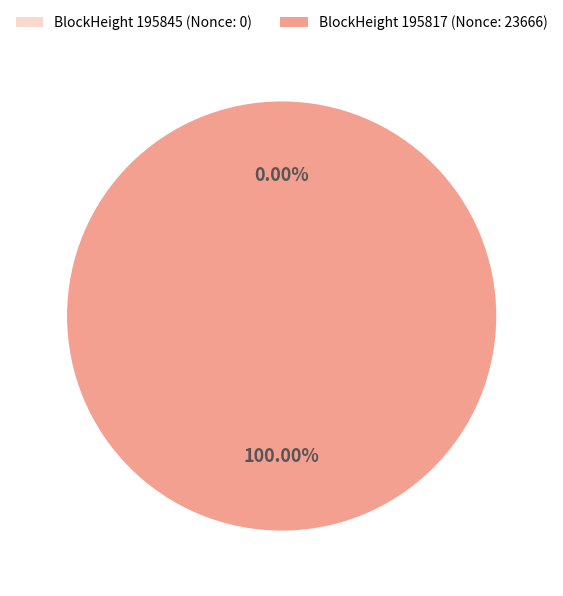

To the nearest percent, what is the average slice percentage?

50%